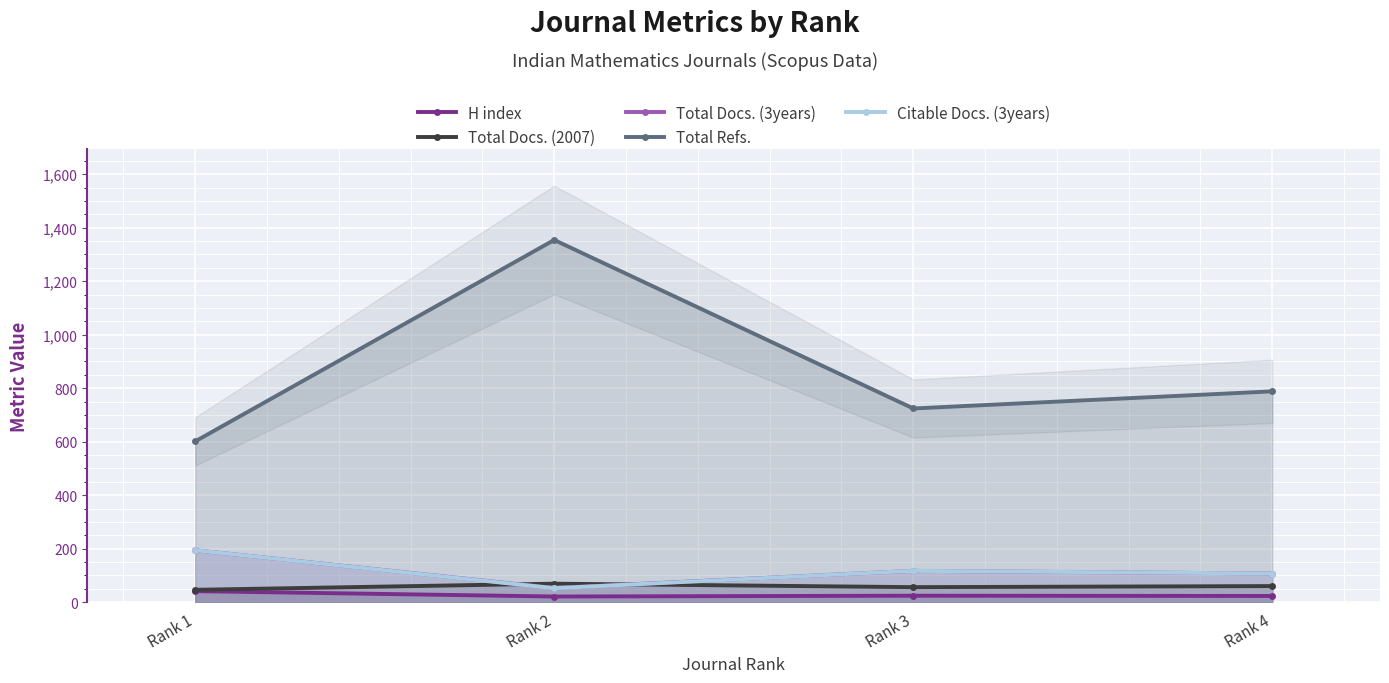

Which series has the largest range (max minus min)?

Total Refs.